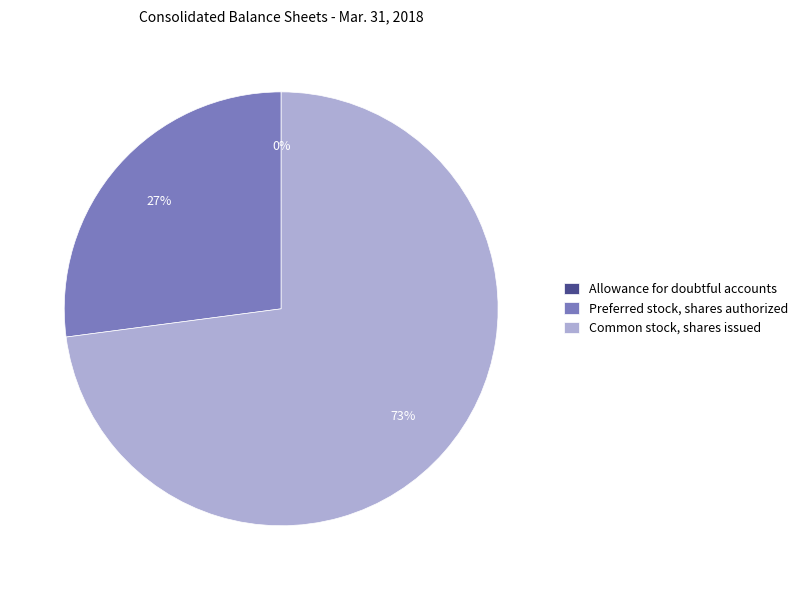

Is there a majority slice in this chart?

Yes